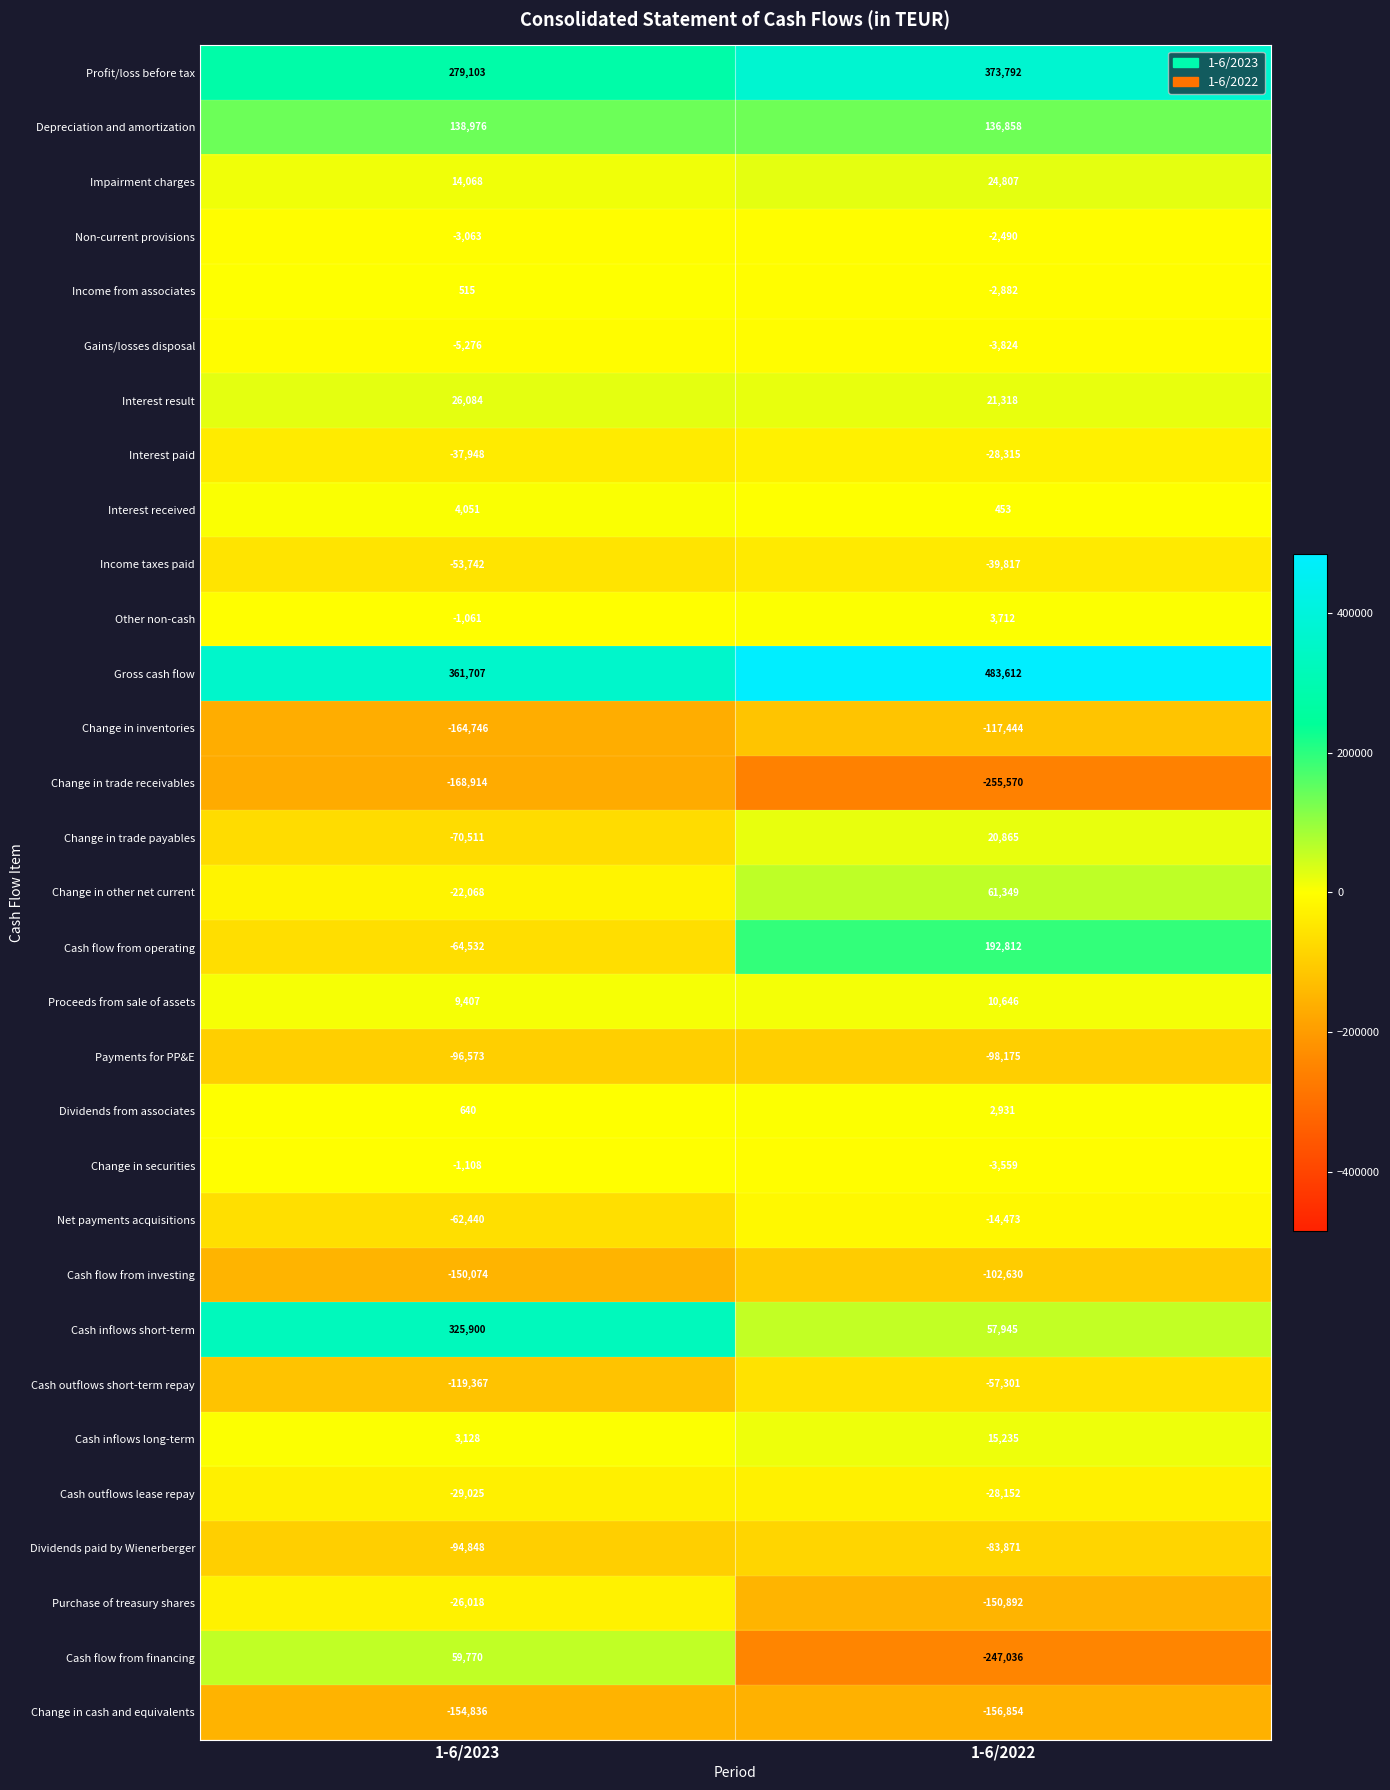

List the series in order of their peak value, highest first.

Gross cash flow, Profit/loss before tax, Cash inflows short-term, Cash flow from operating, Depreciation and amortization, Change in other net current, Cash flow from financing, Interest result, Impairment charges, Change in trade payables, Cash inflows long-term, Proceeds from sale of assets, Interest received, Other non-cash, Dividends from associates, Income from associates, Change in securities, Non-current provisions, Gains/losses disposal, Net payments acquisitions, Purchase of treasury shares, Cash outflows lease repay, Interest paid, Income taxes paid, Cash outflows short-term repay, Dividends paid by Wienerberger, Payments for PP&E, Cash flow from investing, Change in inventories, Change in cash and equivalents, Change in trade receivables